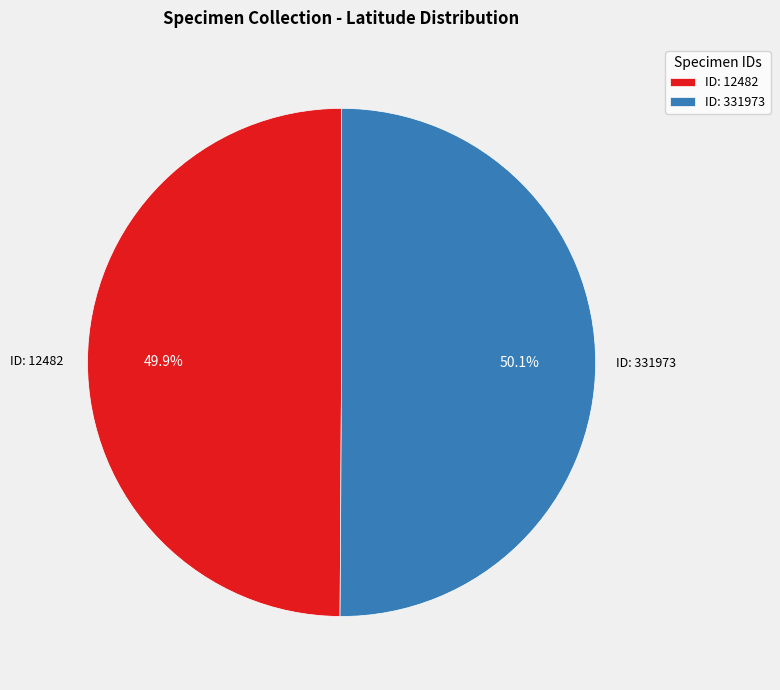

Does any single category account for the majority?

Yes